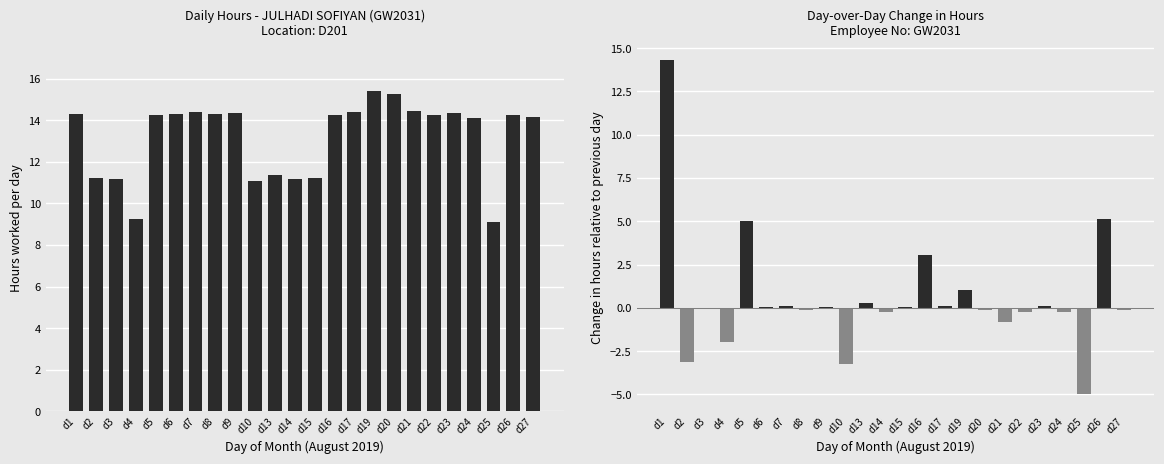

What is the difference between the second highest and second lowest values in the Day-over-Day Change series?

8.4